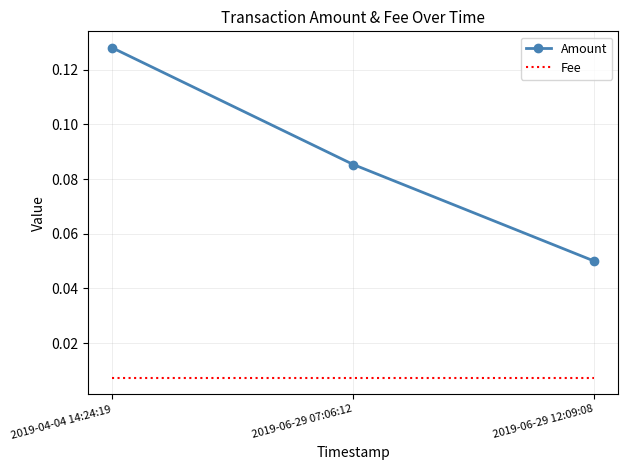

Count the number of categories in the chart.

3